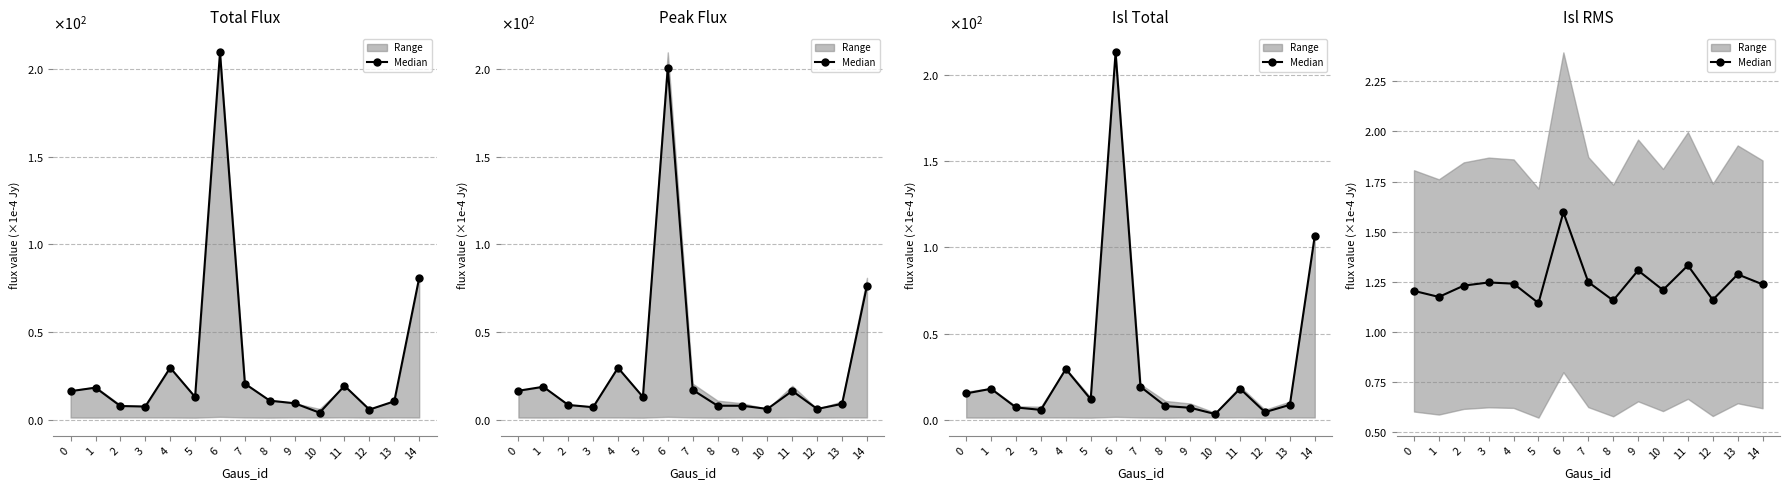

Does the chart display data point markers on the line(s)?

Yes